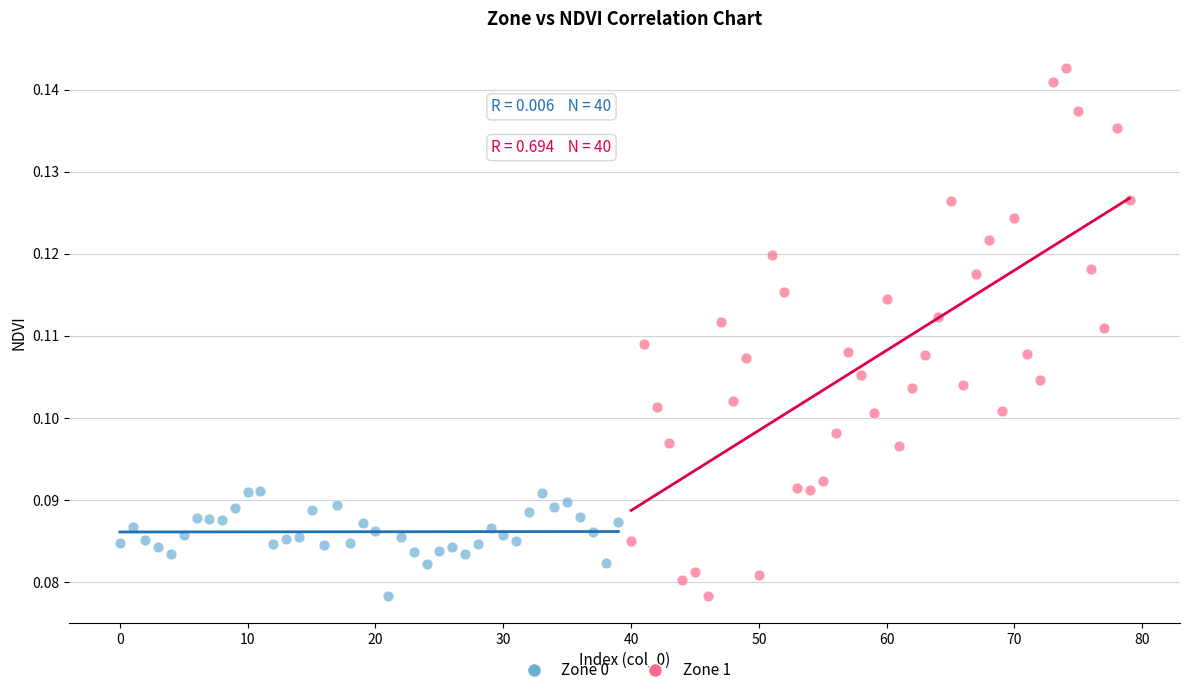

What are all the series names shown in the legend?

Zone 0, Zone 1